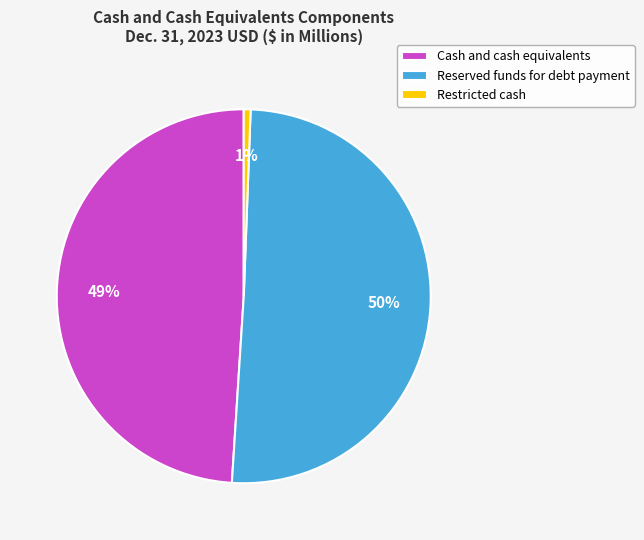

Combined, do Cash and cash equivalents and Reserved funds for debt payment account for over 50%?

Yes